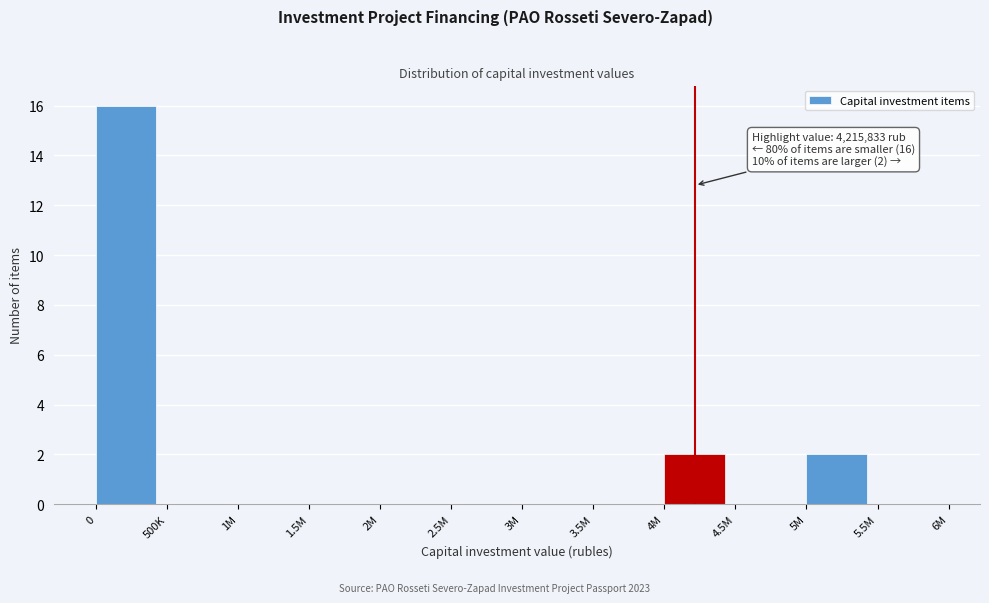

Reading left to right, extract all data points from this chart.

0=16	500K=0	1M=0	1.5M=0	2M=0	2.5M=0	3M=0	3.5M=0	4M=2	4.5M=0	5M=2	5.5M=0